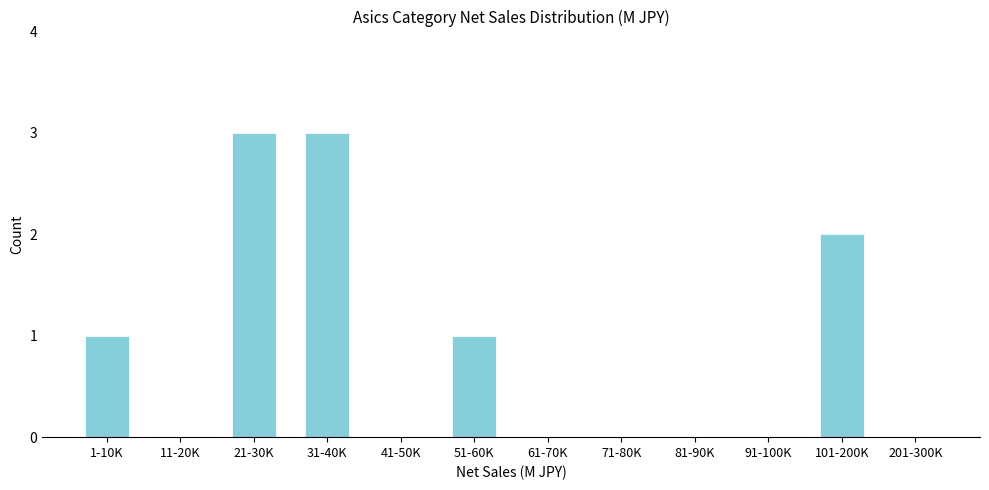

Reading left to right, transcribe all the data shown in this chart.

1-10K=1	11-20K=0	21-30K=3	31-40K=3	41-50K=0	51-60K=1	61-70K=0	71-80K=0	81-90K=0	91-100K=0	101-200K=2	201-300K=0